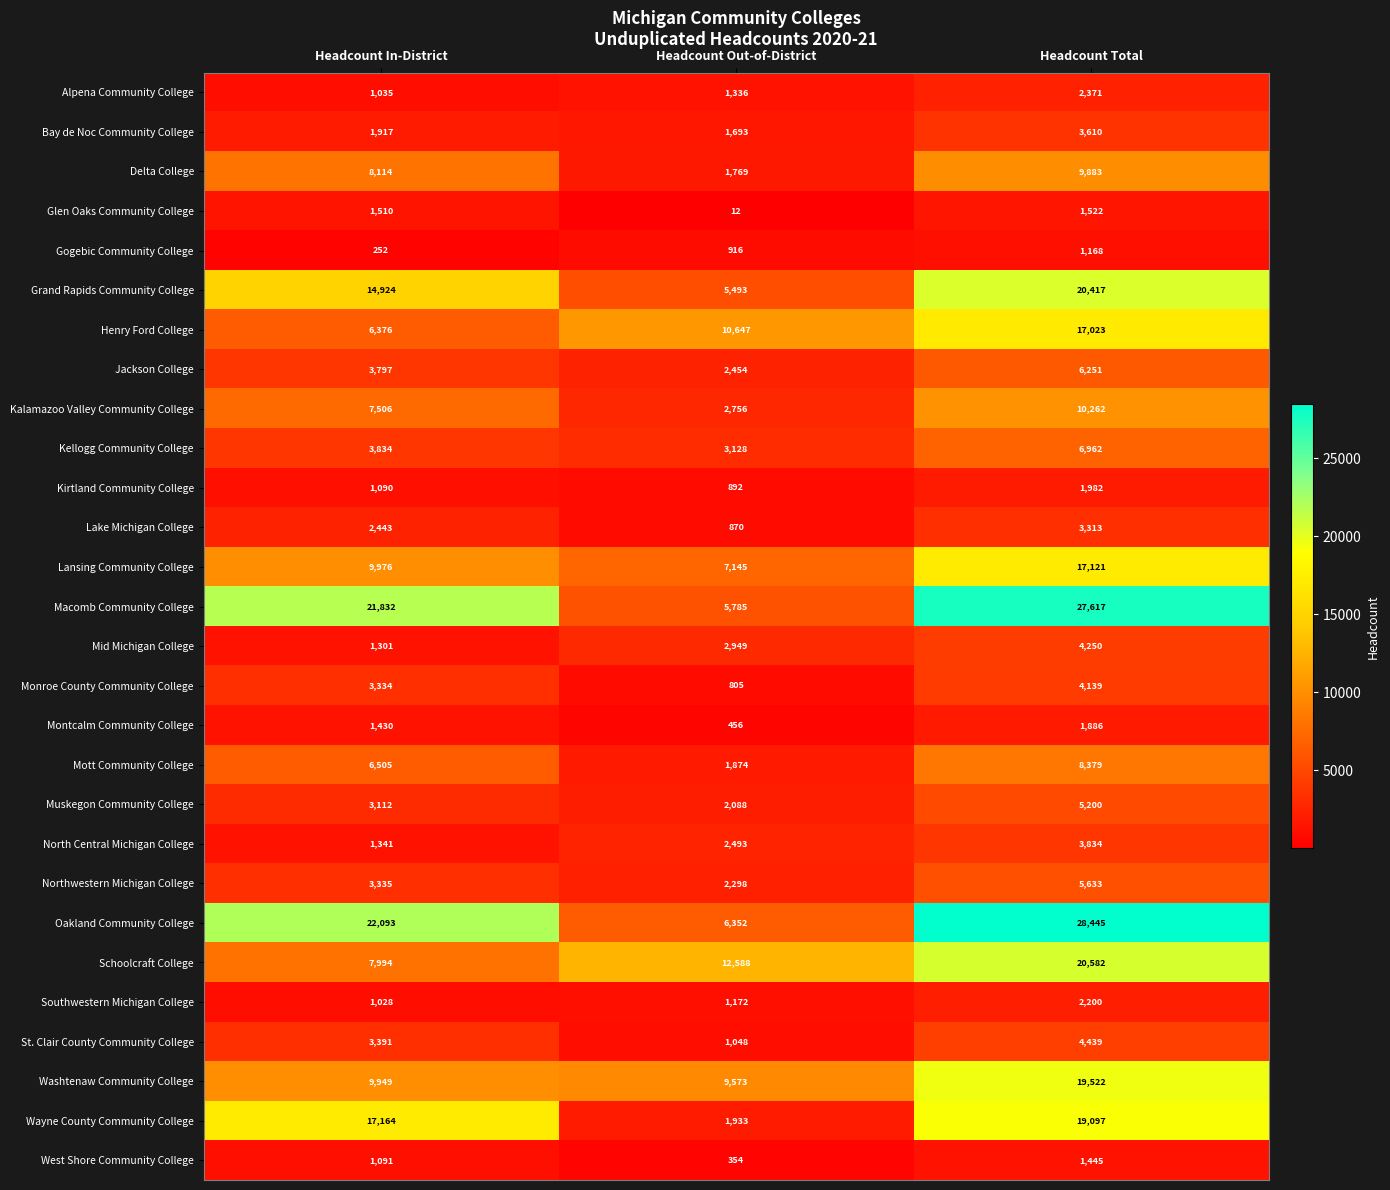

Which series has the largest total across all categories?

Oakland Community College